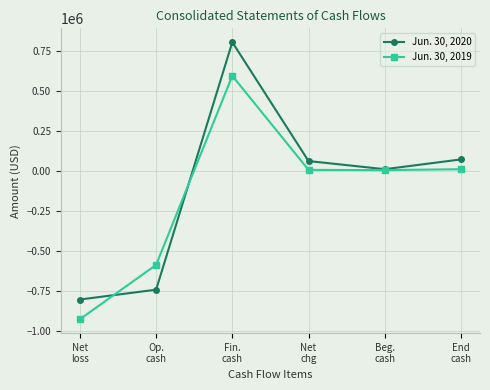

Where is the first local minimum for Jun. 30, 2020?

Beg.
cash